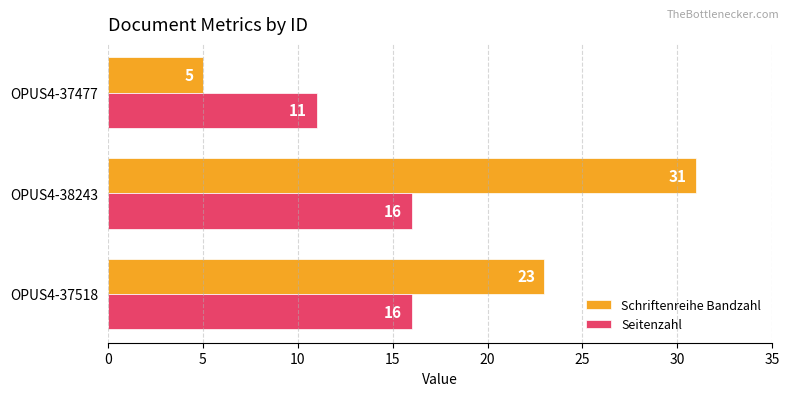

At which label is Seitenzahl closest to 13?

OPUS4-37477